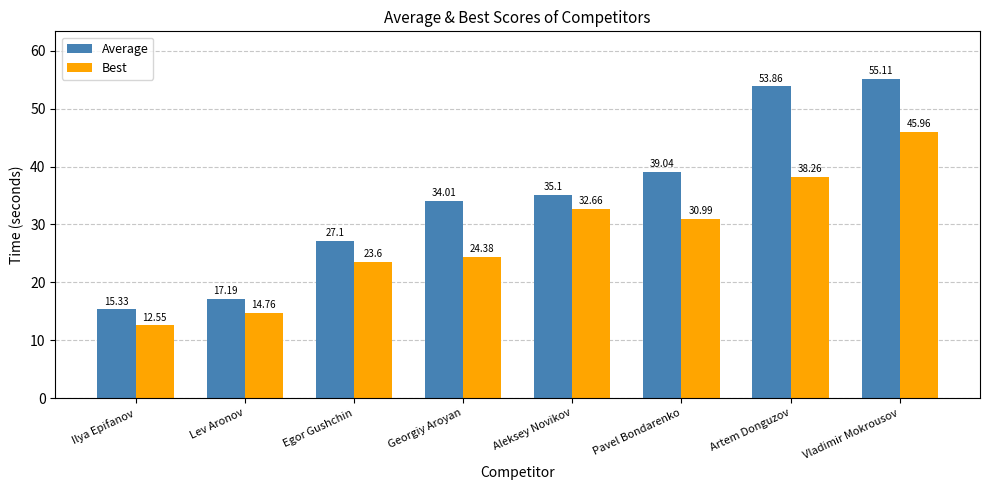

Rank the series at Georgiy Aroyan from highest to lowest value.

Average, Best